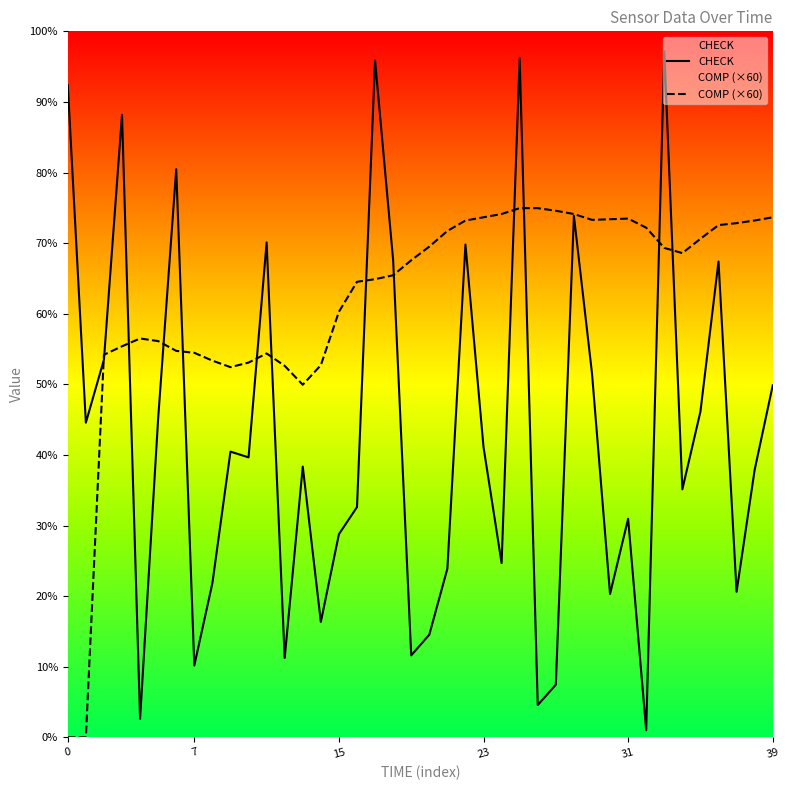

At which label does CHECK reach its peak?

33